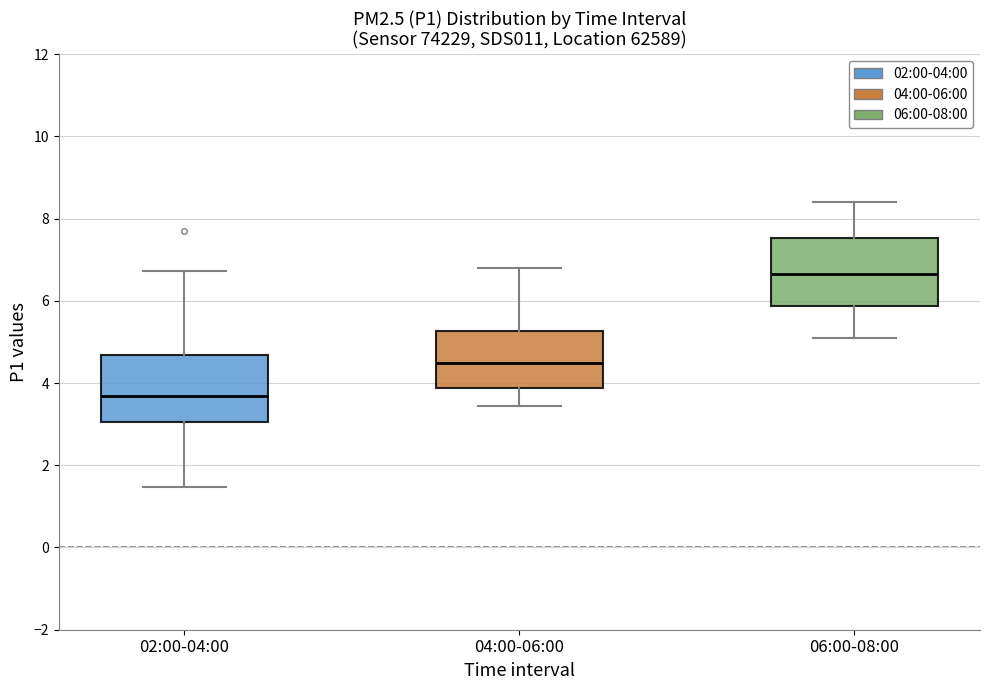

Where does the lower whisker of the box for 04:00-06:00 end on the y-axis? The values are not printed on the chart, so give them approximately, as read against the axis.

3.4